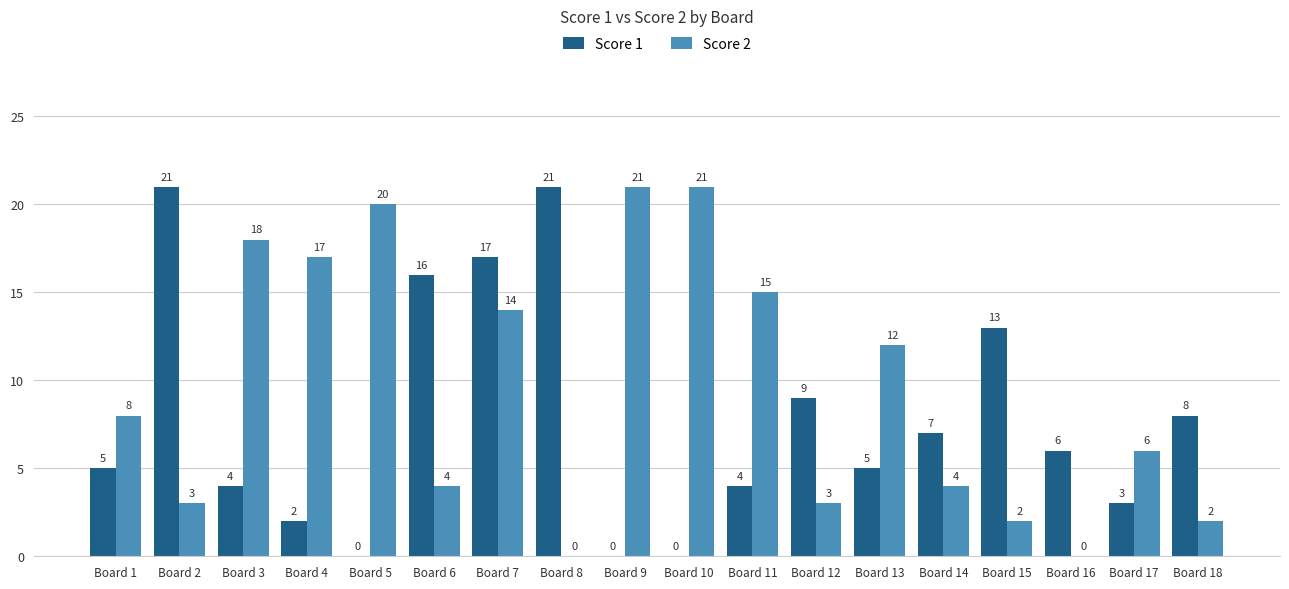

Between Board 17 and Board 18, which series saw the biggest shift?

Score 1